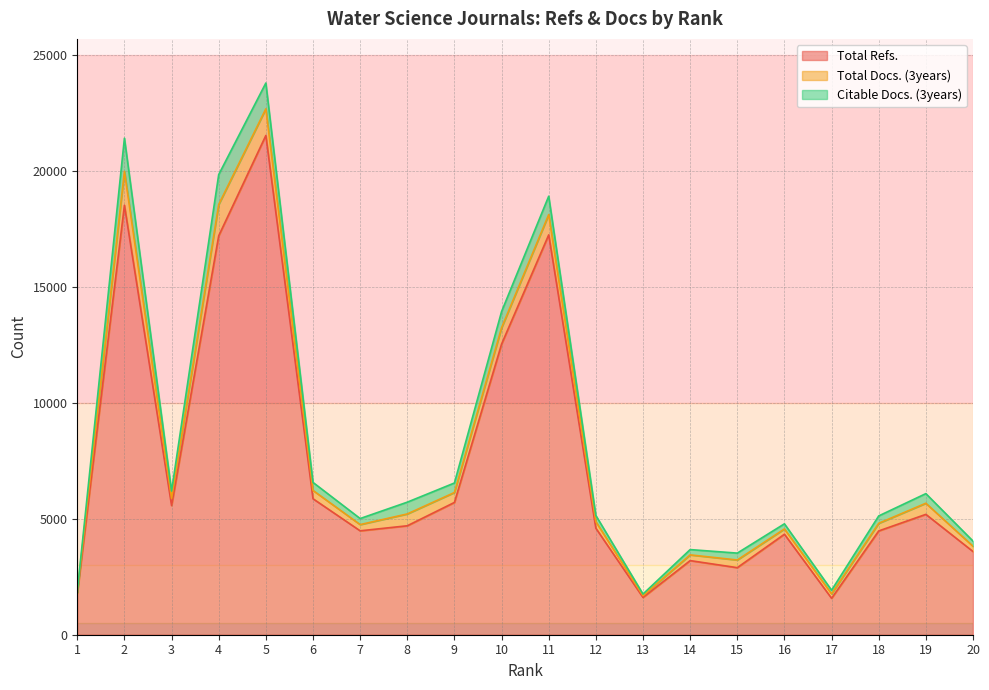

Reading left to right, transcribe all the data shown in this chart.

Total Refs.: 1787	18507	5567	17193	21516	5860	4478	4695	5701	12525	17233	4590	1607	3194	2890	4331	1570	4473	5187	3586
Total Docs. (3years): 37	1464	314	1348	1148	358	268	510	428	703	874	280	74	247	330	227	192	329	479	227
Citable Docs. (3years): 37	1429	312	1290	1112	346	261	508	410	699	791	270	72	228	297	222	157	318	415	223